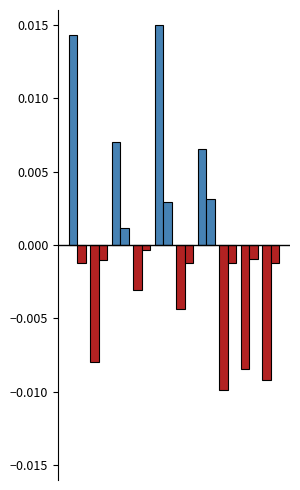

Count the number of categories in the chart.

10